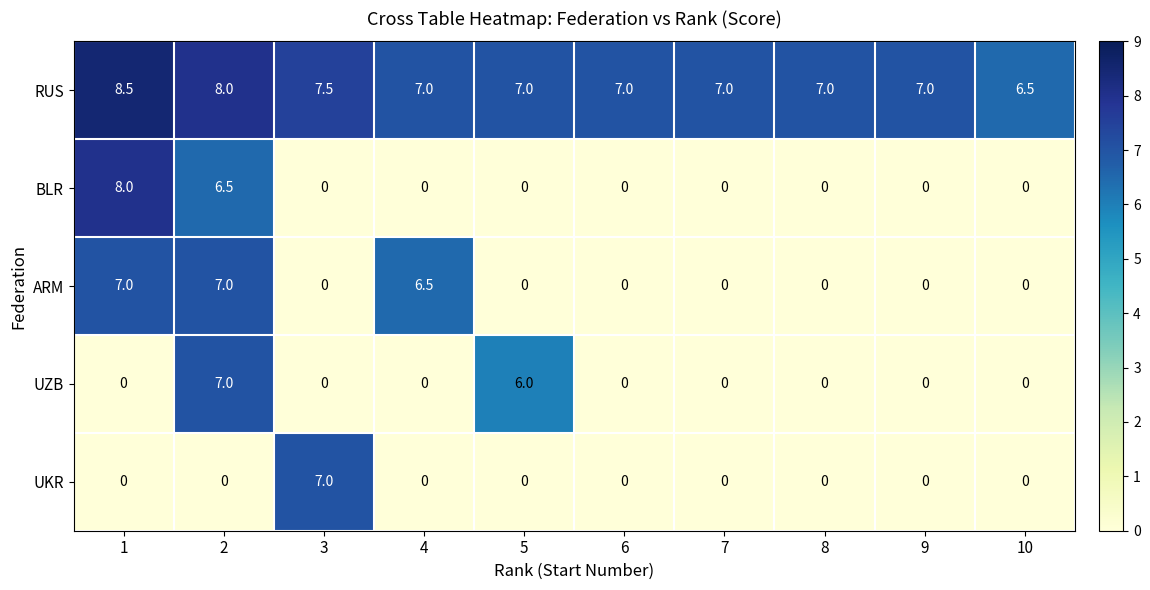

What is the approximate value of RUS at 4?

7.0